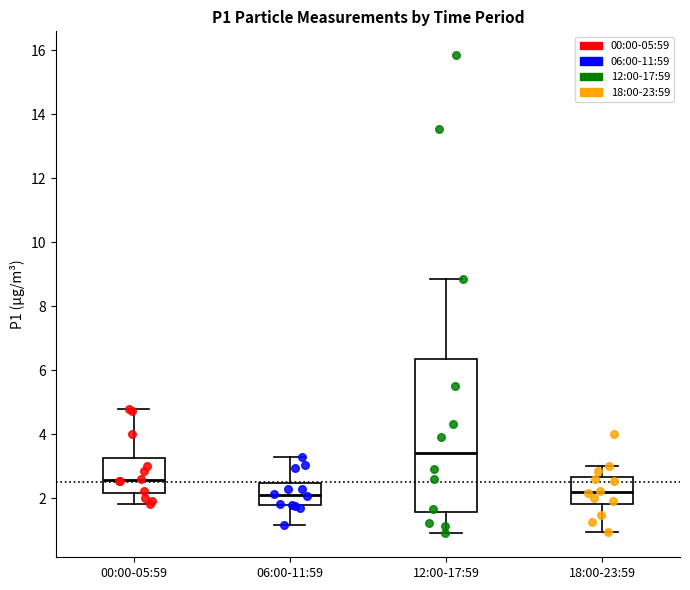

Reading left to right, read every box against the y-axis: the position of its median line, the range the box covers, and the ends of its whiskers. The values are not printed on the chart, so give them approximately, as read against the axis.

00:00-05:59: median 2.6, box 2.2 to 3.2, whiskers 1.8 to 4.8
06:00-11:59: median 2.2, box 1.8 to 2.4, whiskers 1.2 to 3.2
12:00-17:59: median 3.4, box 1.6 to 6.4, whiskers 1.0 to 8.8
18:00-23:59: median 2.2, box 1.8 to 2.6, whiskers 1.0 to 3.0